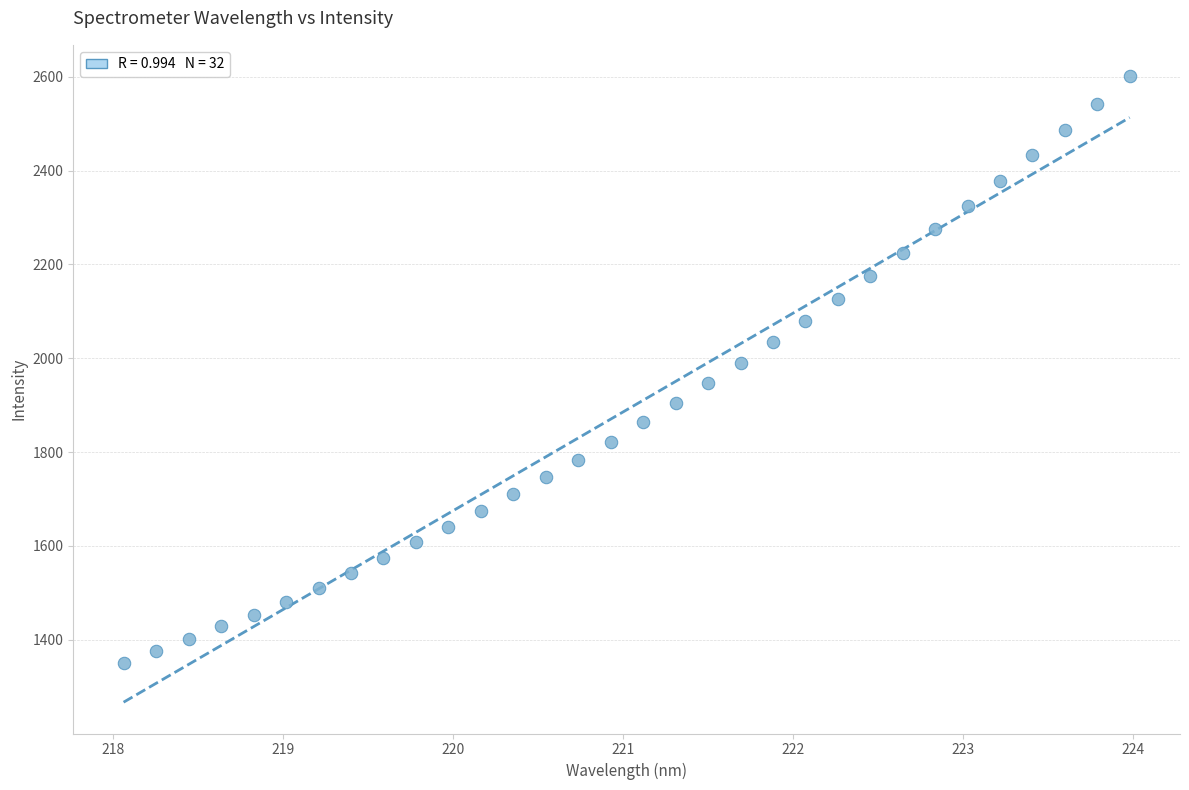

What is the range of X values (max minus min)?

5.9